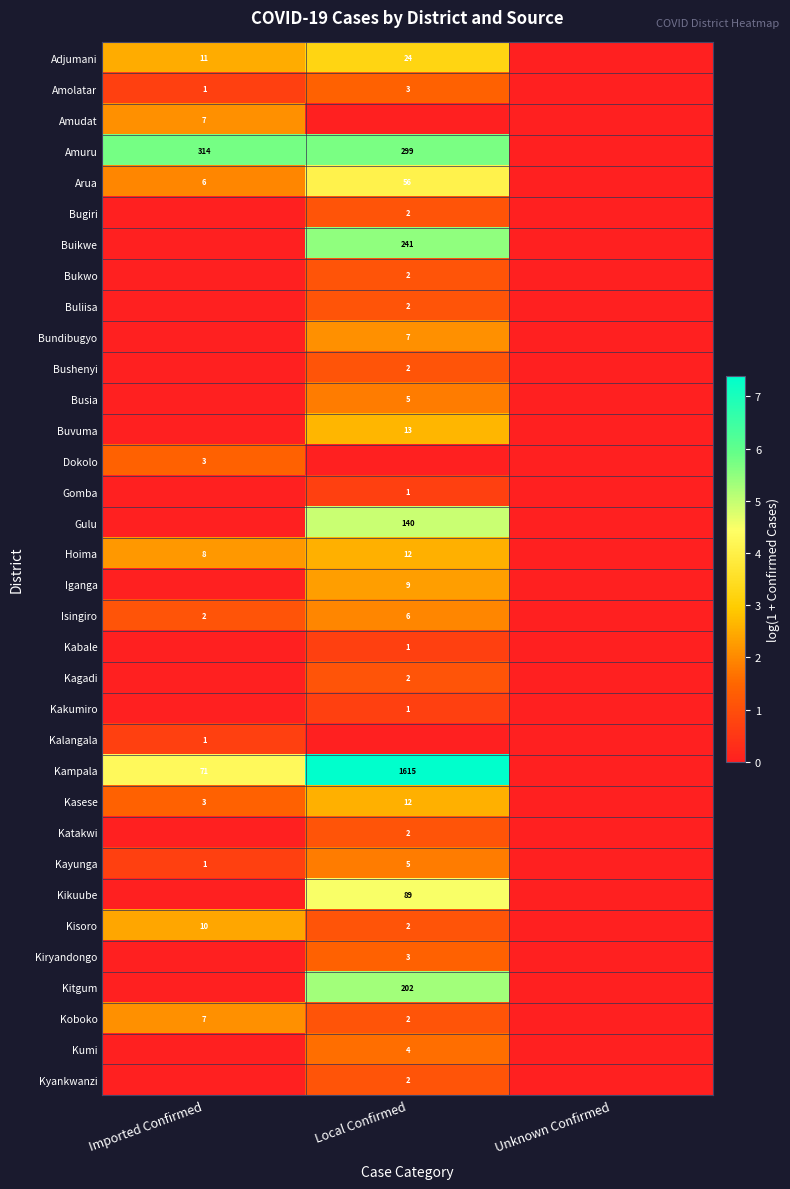

The value of Kagadi at Local Confirmed is 2. True or false?

True